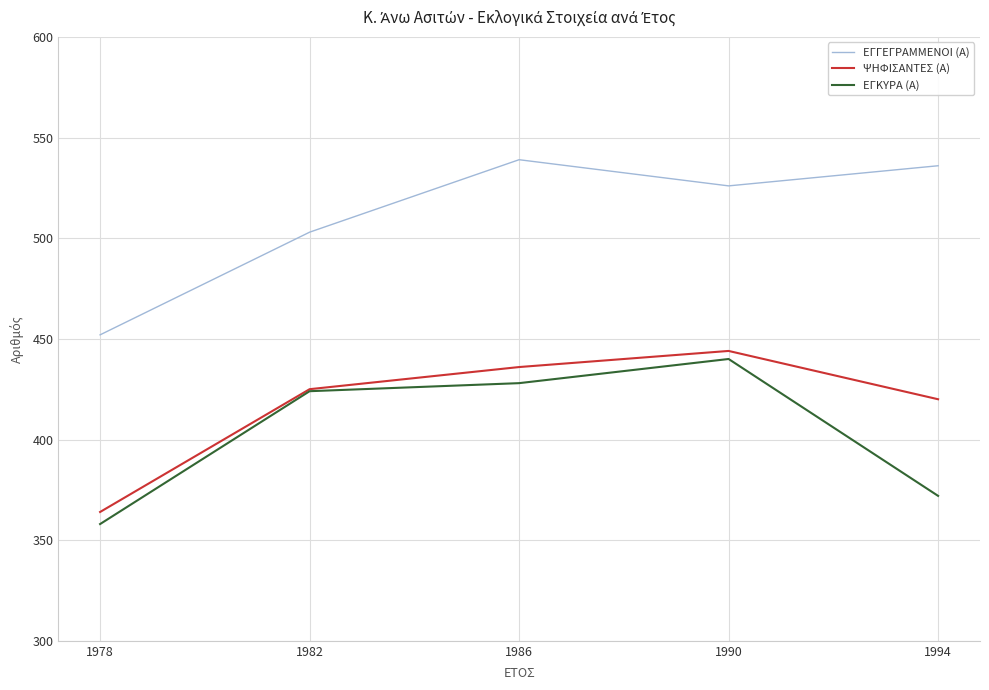

Which category has the highest value in the ΕΓΚΥΡΑ (Α) series?

1990